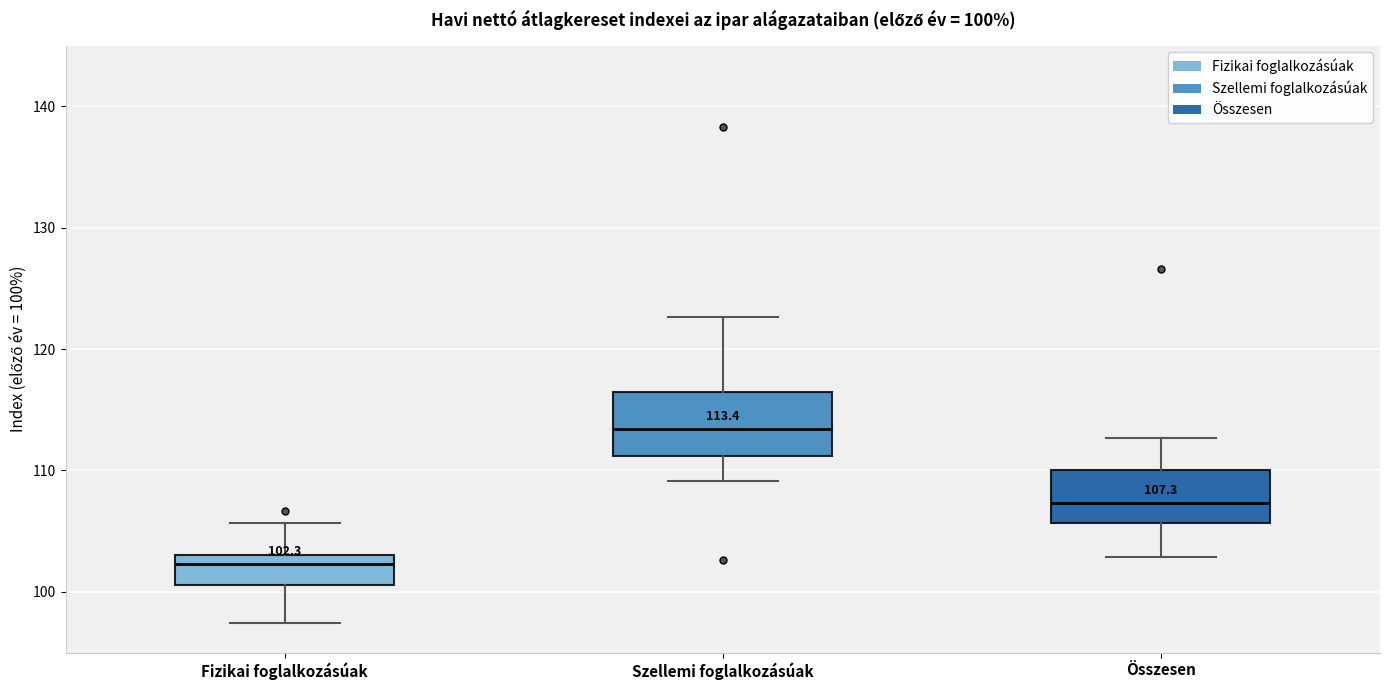

Which box has the highest median line?

Szellemi foglalkozásúak